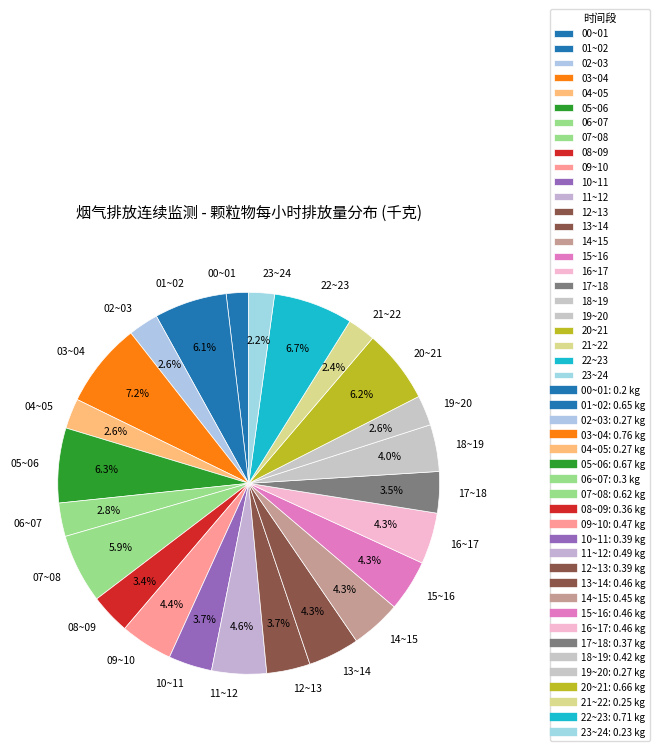

To the nearest percent, what is the difference between the 22~23 and 15~16 slice percentages?

2%